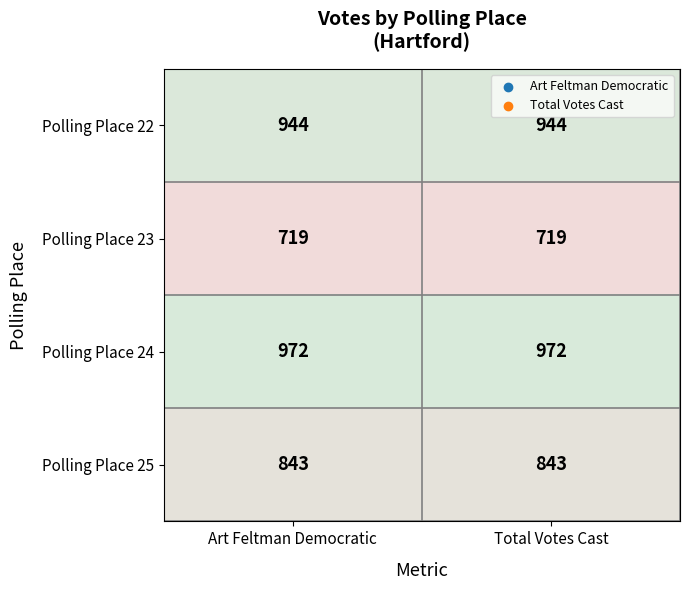

Reading left to right, extract all data points from this chart.

Polling Place 22: Art Feltman Democratic=944	Total Votes Cast=944
Polling Place 23: Art Feltman Democratic=719	Total Votes Cast=719
Polling Place 24: Art Feltman Democratic=972	Total Votes Cast=972
Polling Place 25: Art Feltman Democratic=843	Total Votes Cast=843